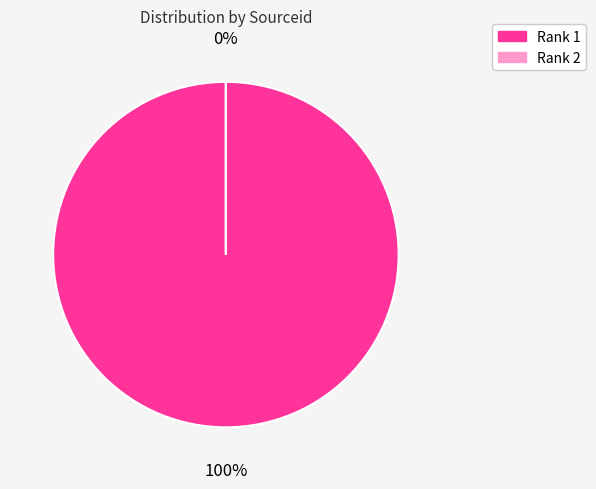

Count the number of slices in the pie.

2